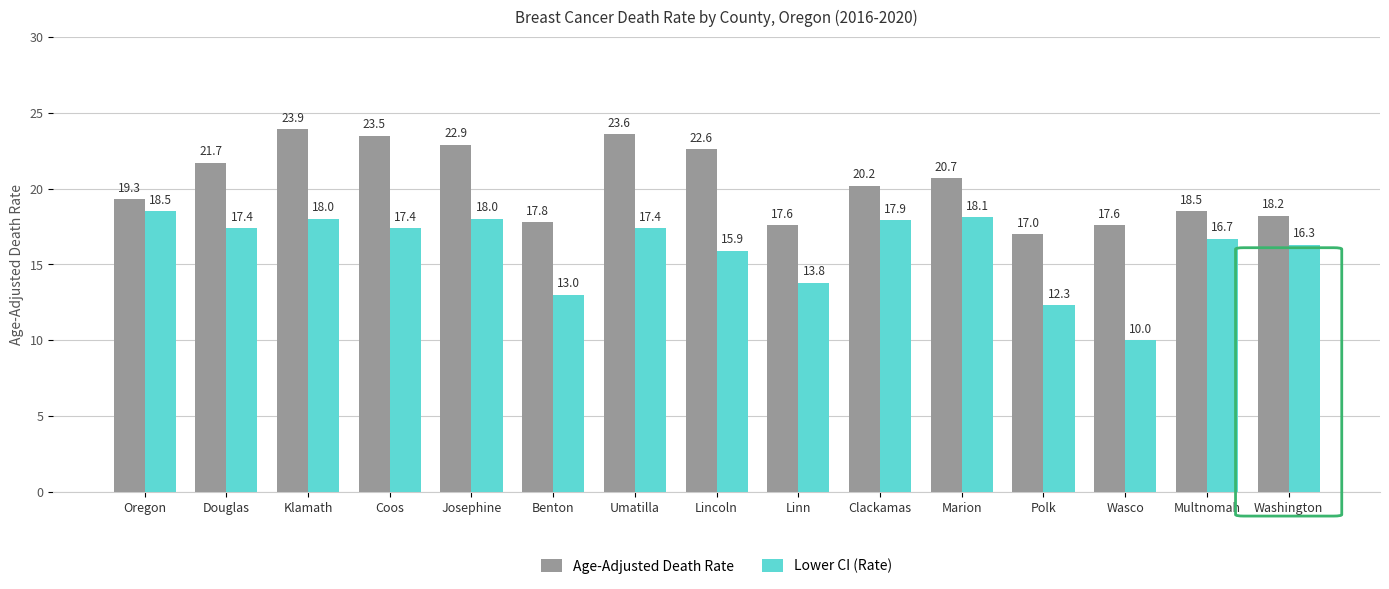

Does the chart contain stacked bars?

No